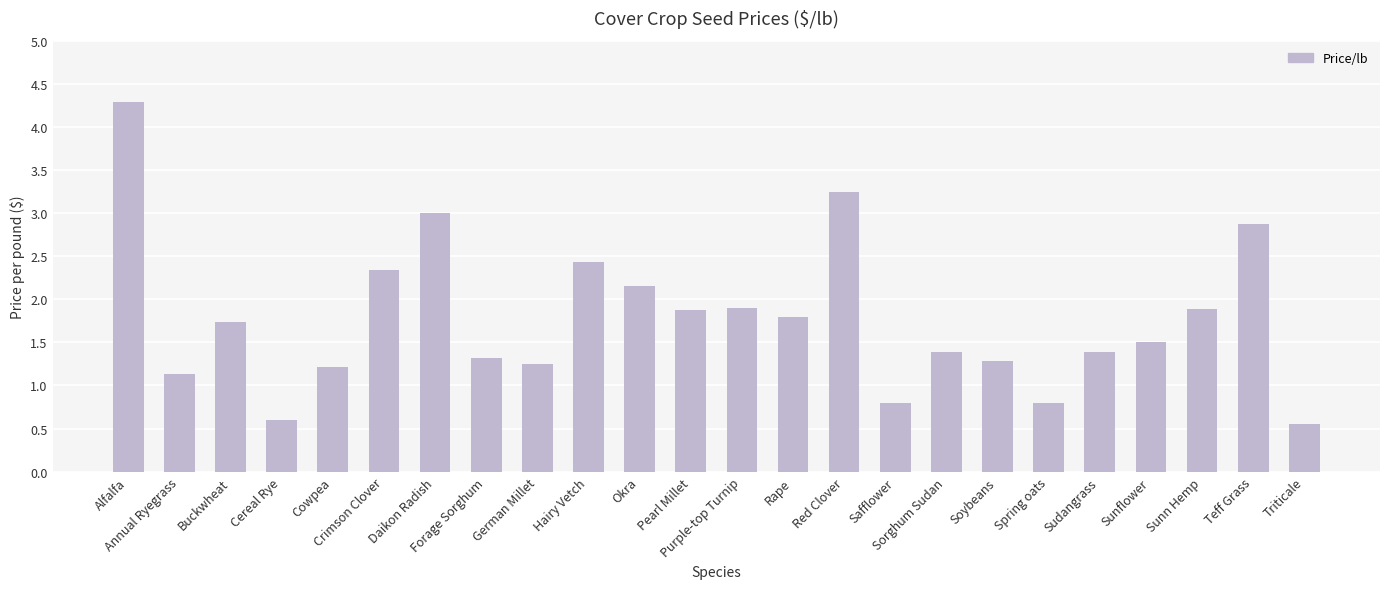

What is the difference between the maximum and second lowest values?

3.7